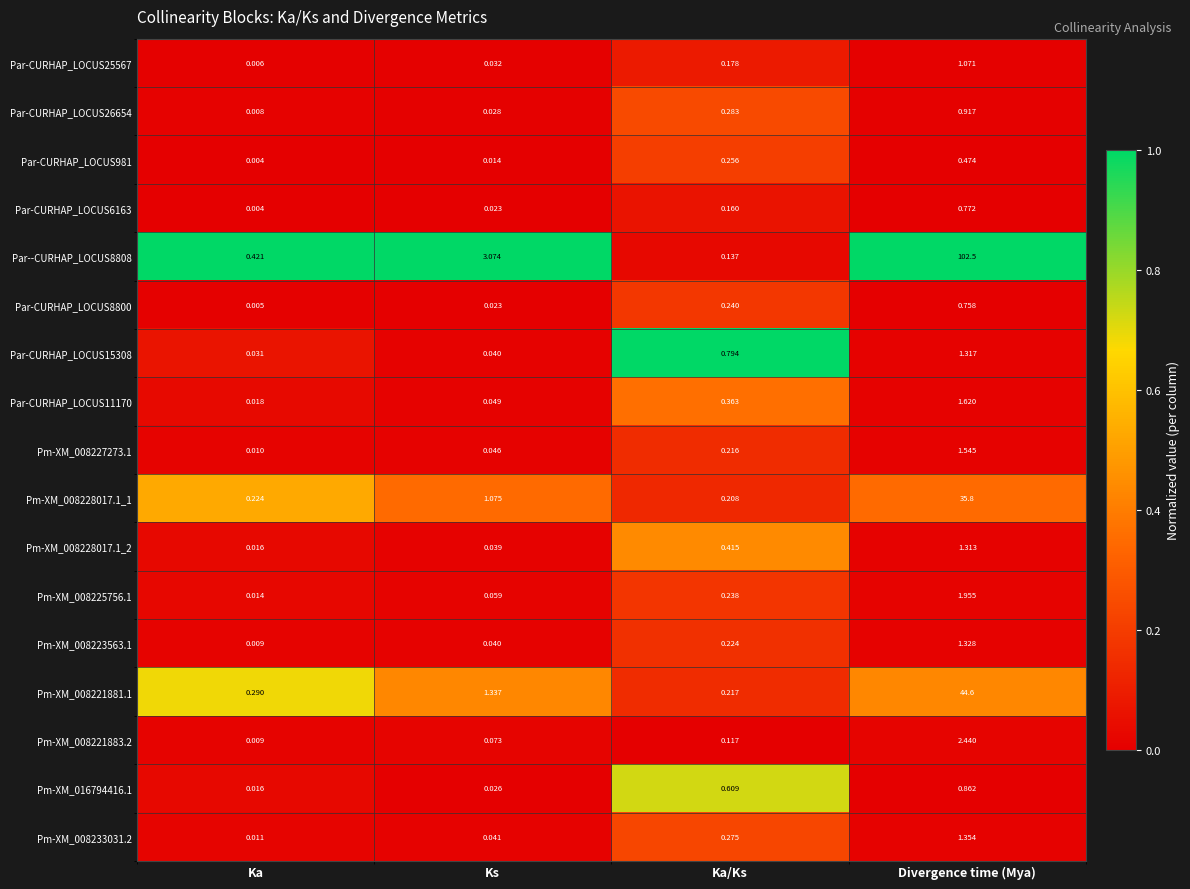

At which label does Par-CURHAP_LOCUS8800 reach its peak?

Divergence time (Mya)